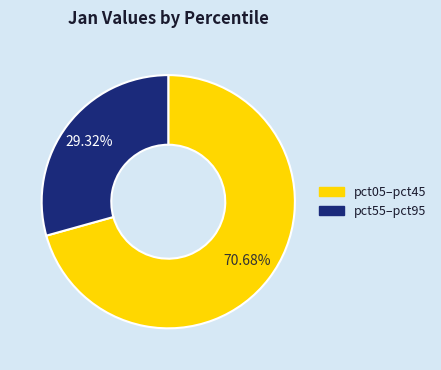

Count the number of slices in the pie.

2